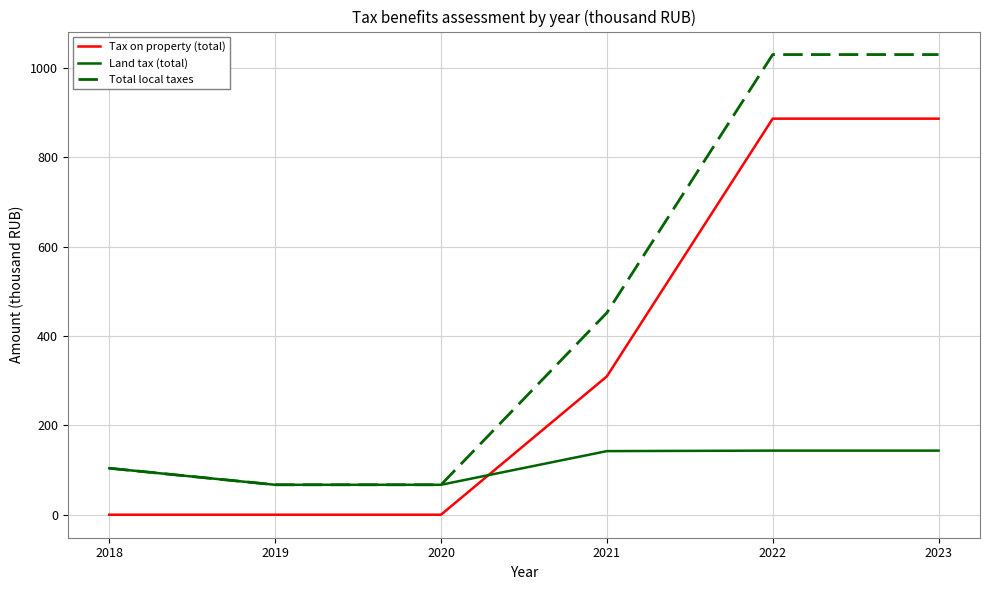

What are all the series names shown in the legend?

Tax on property (total), Land tax (total), Total local taxes